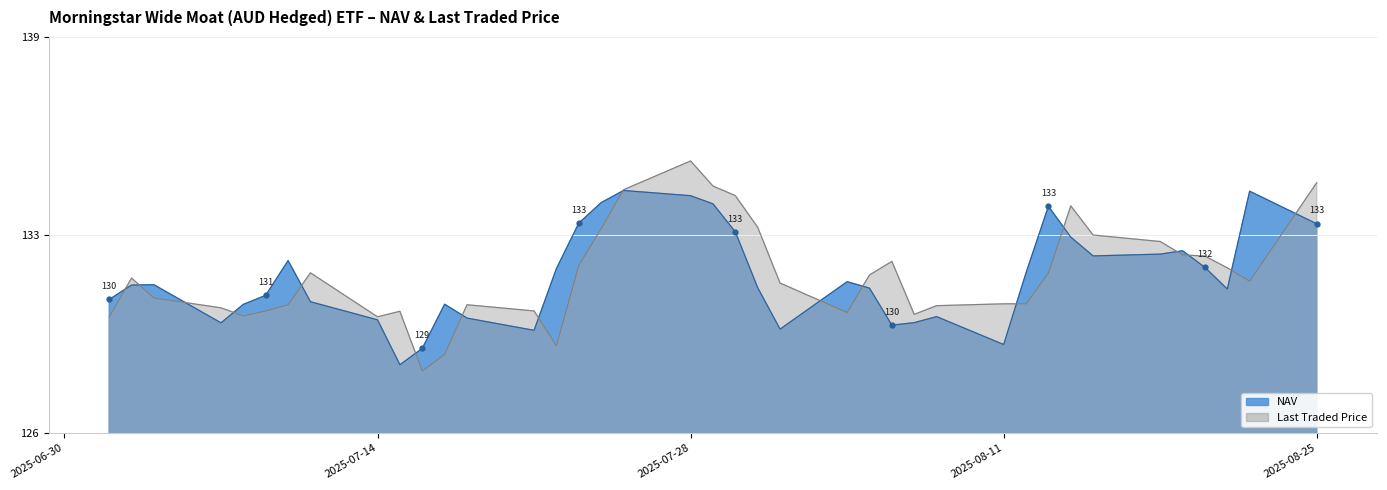

At 12, list the series in order from largest to smallest.

Last_traded_price, NAV